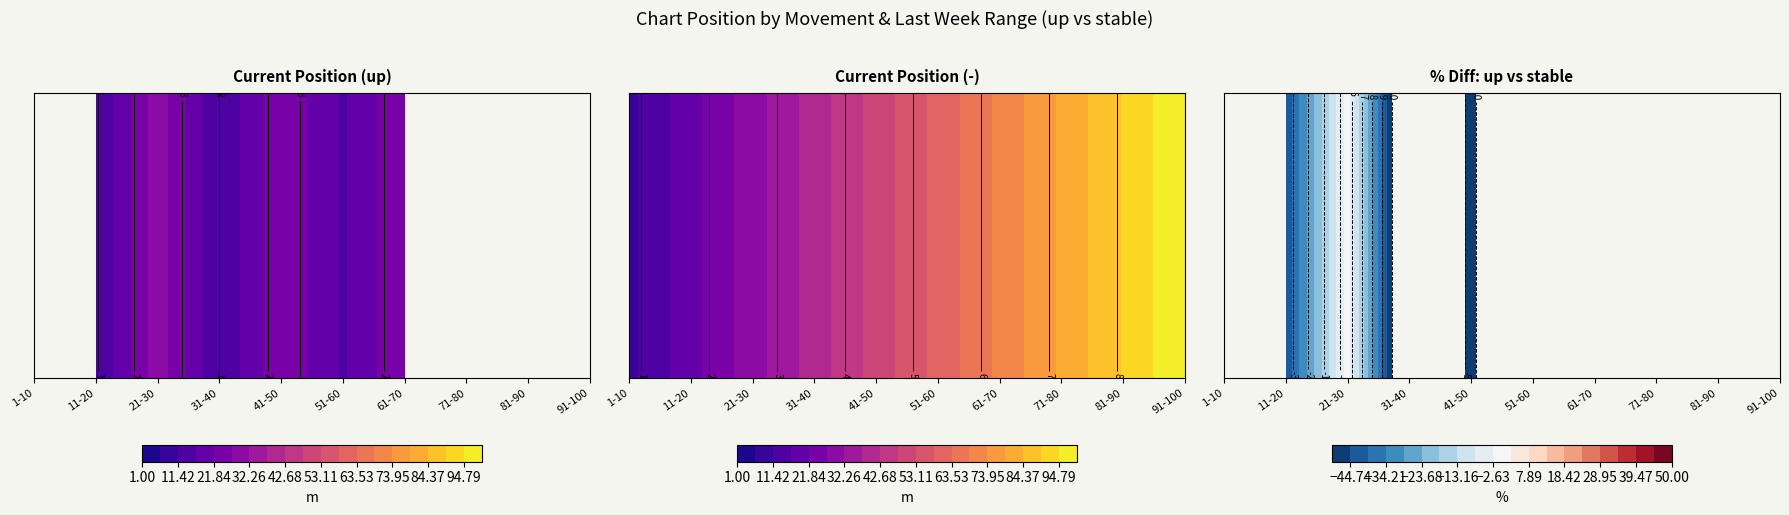

Read the stable value at 1-10.

4.8